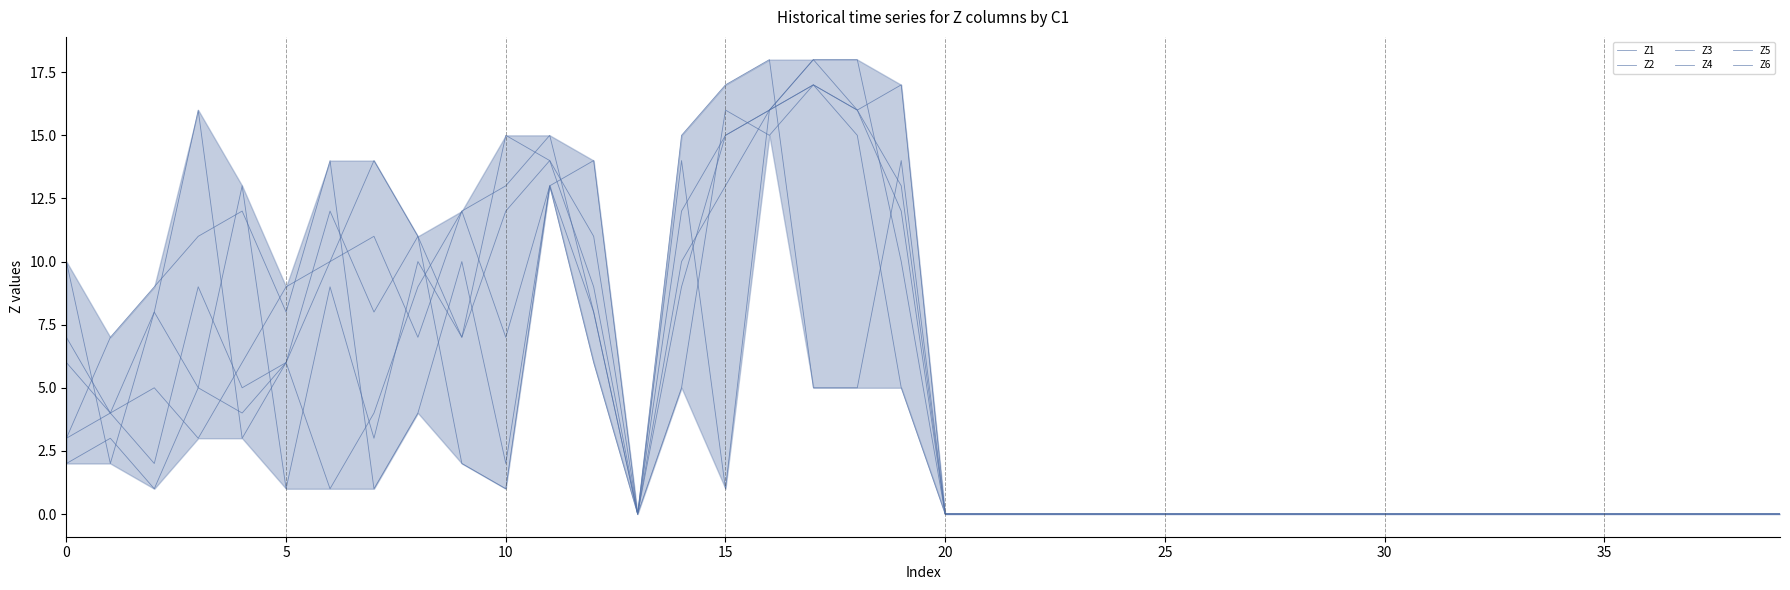

Which category has the lowest value in the Z1 series?

13